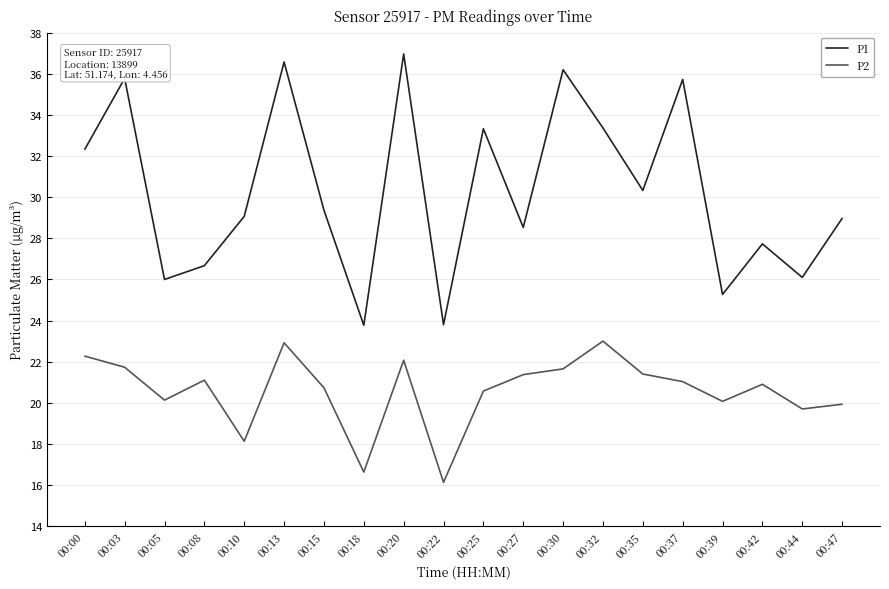

Rank the series by their maximum value, from lowest to highest.

P2, P1